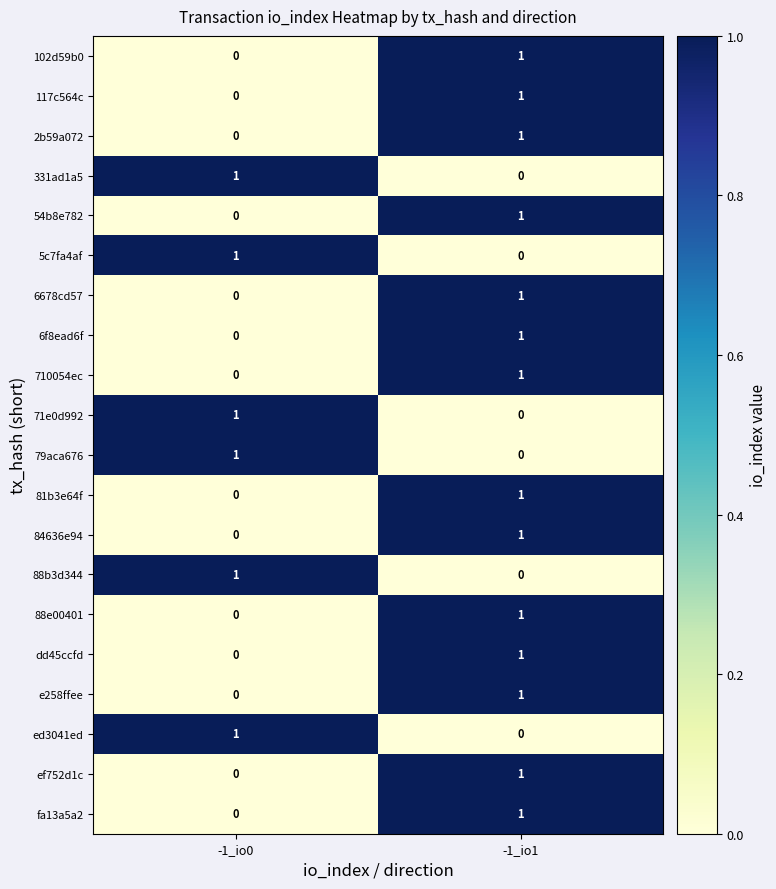

What is the total value across all series at -1_io0?

6